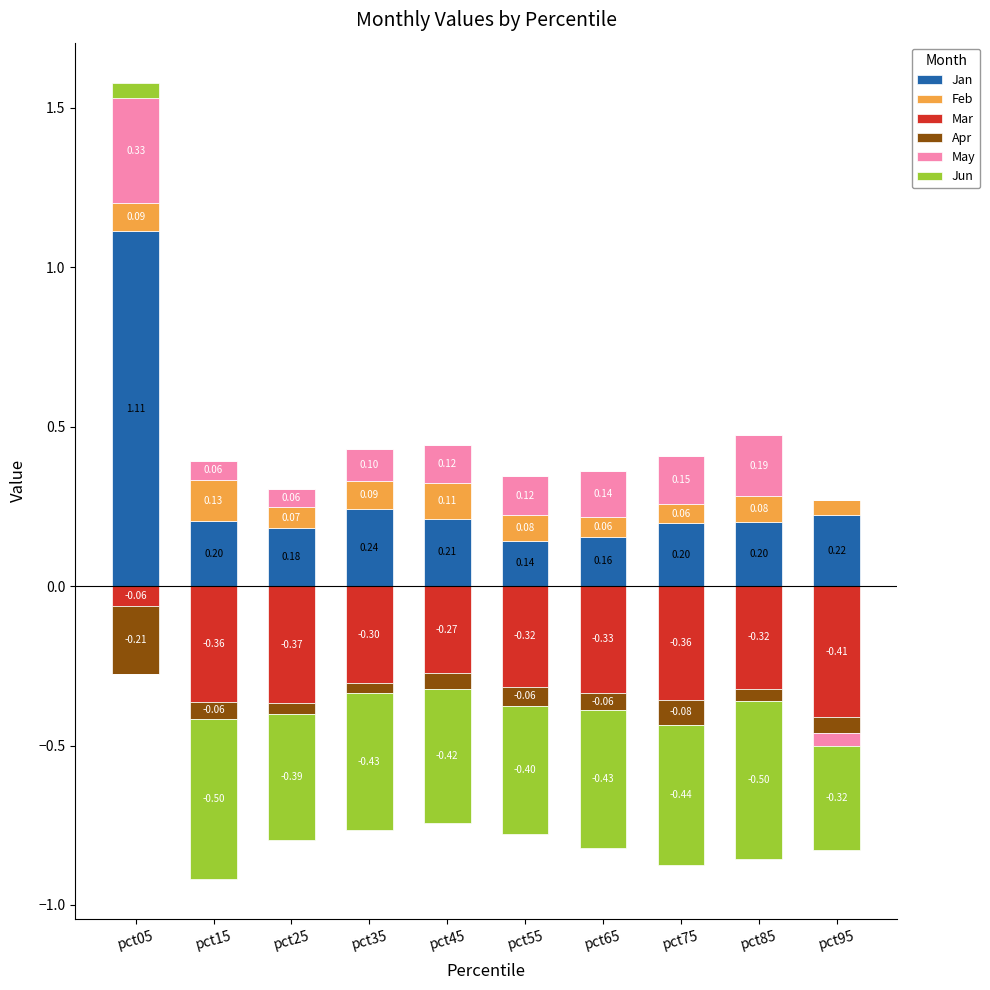

Which series has the largest total across all categories?

Jan